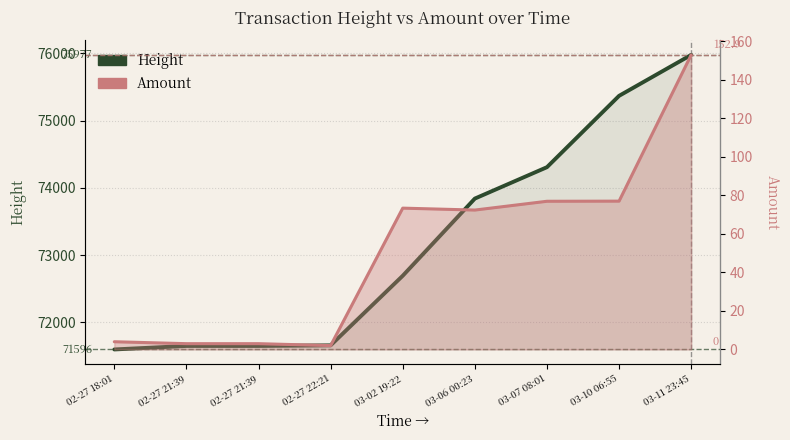

How many interior local peaks does the Amount series have?

1